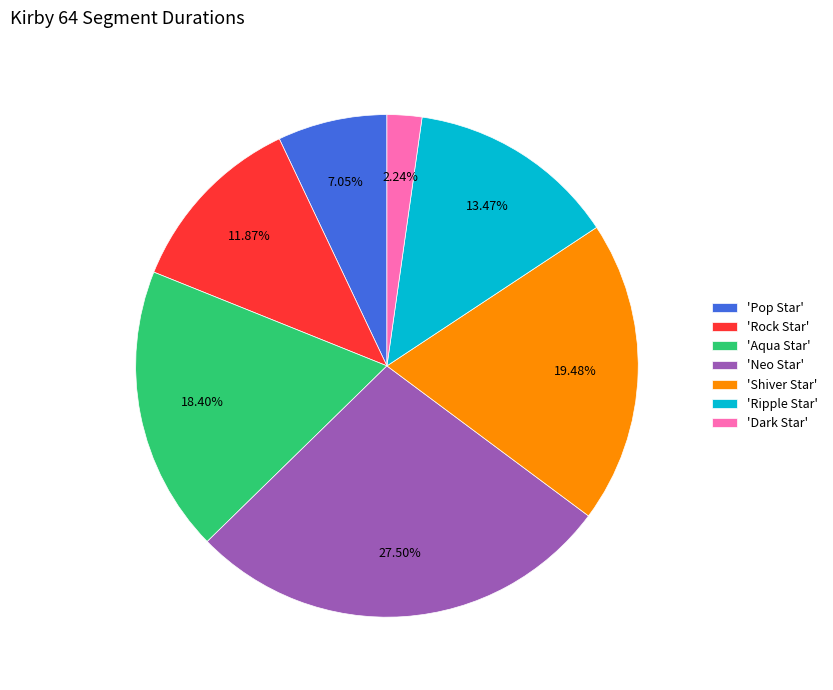

To the nearest percent, what is the difference between the largest and smallest slice percentages?

25%